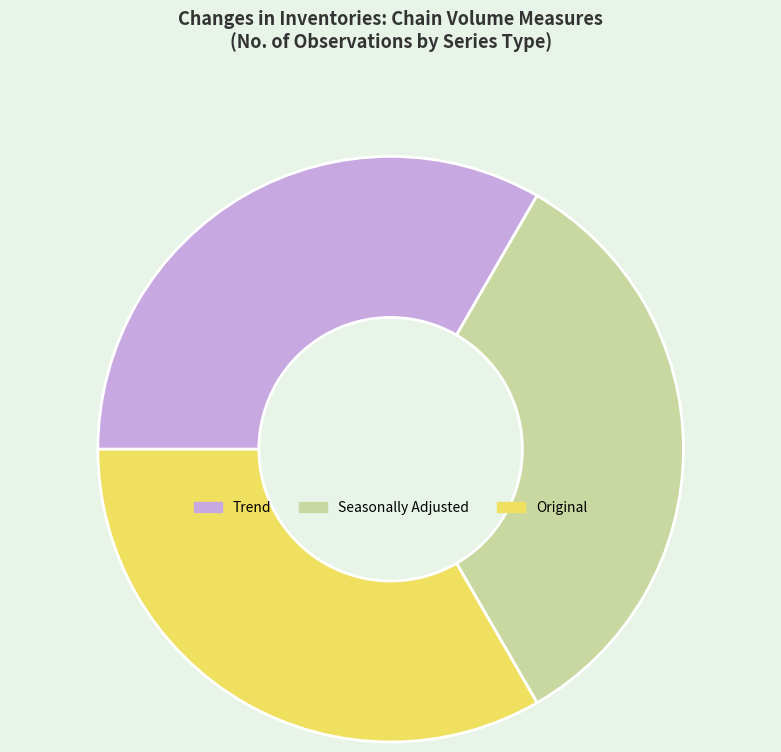

Approximately how many times larger is the value at Seasonally Adjusted compared to Trend?

1.0